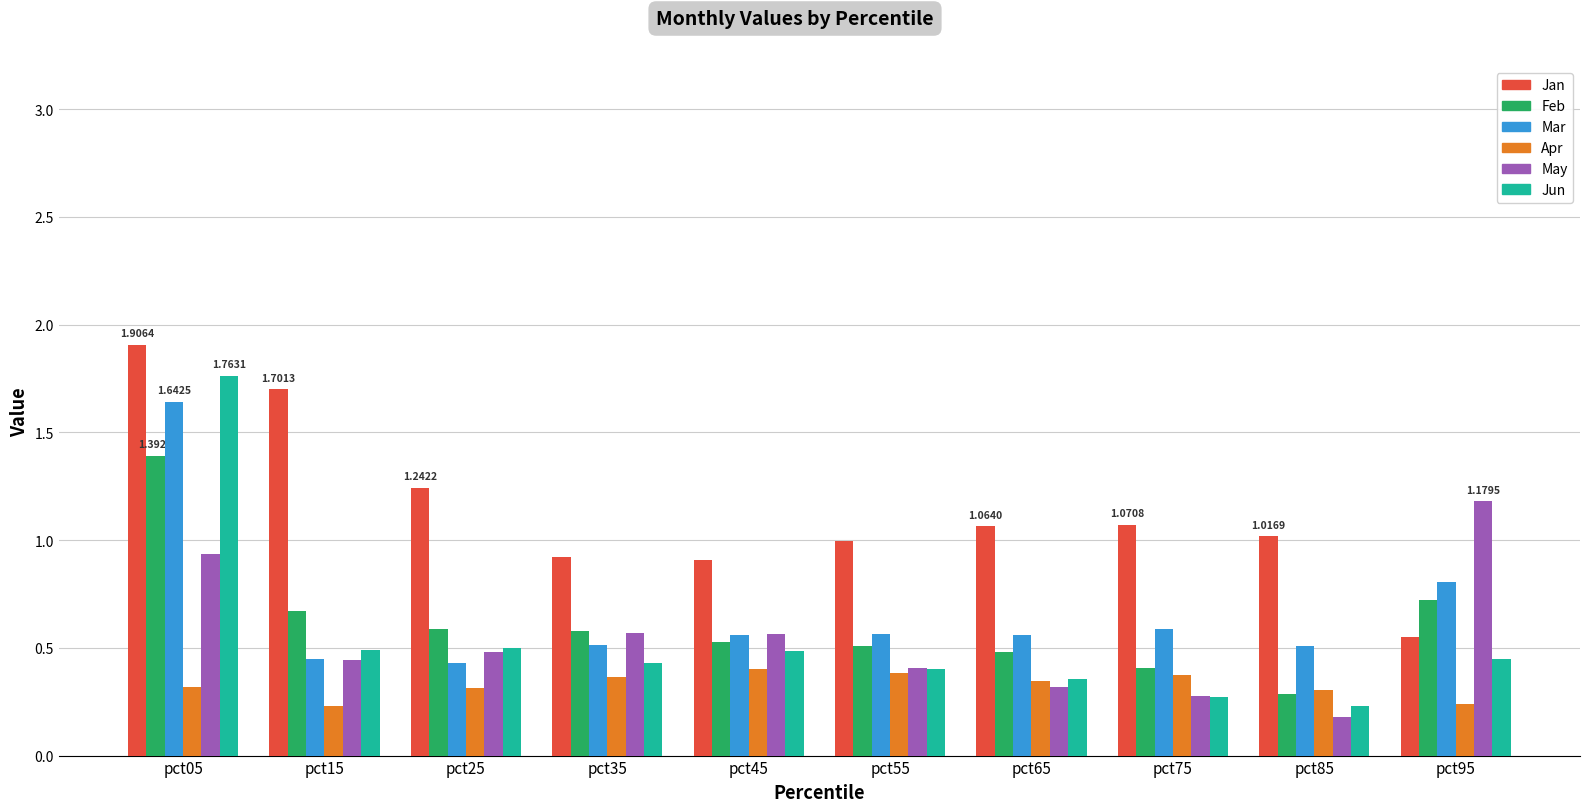

Count the Feb values in the range 0 to 1.

9